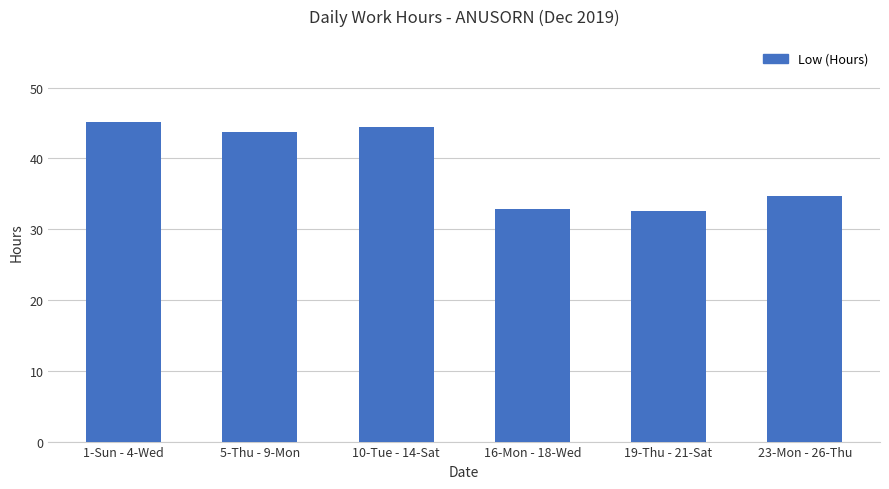

What is the value of the 2nd bar from the left?

43.7